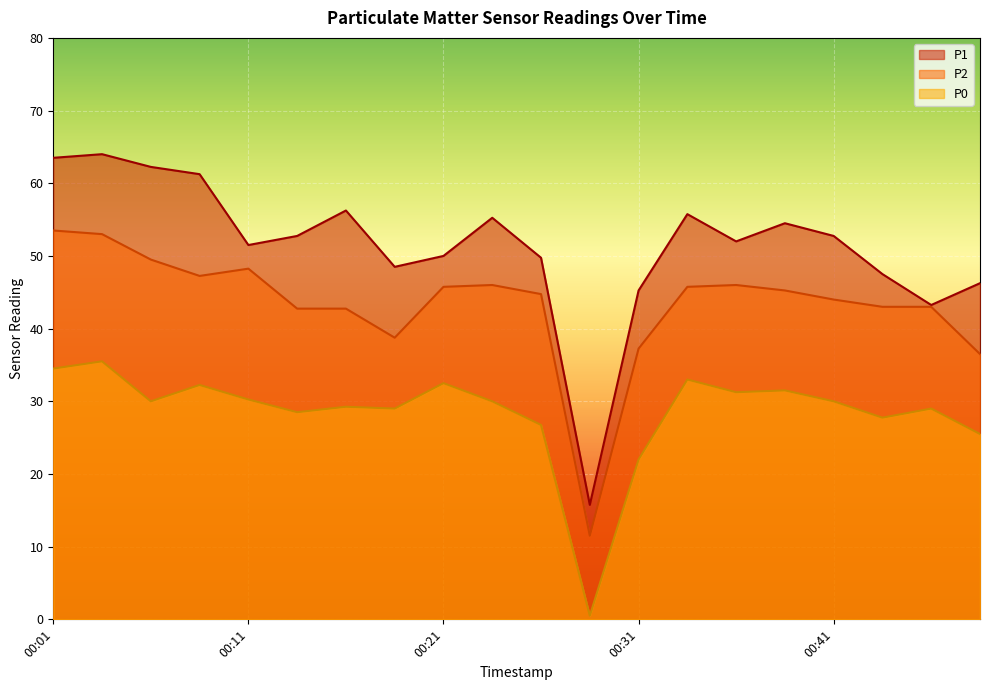

True or false: P2 and P1 cross at least once.

False